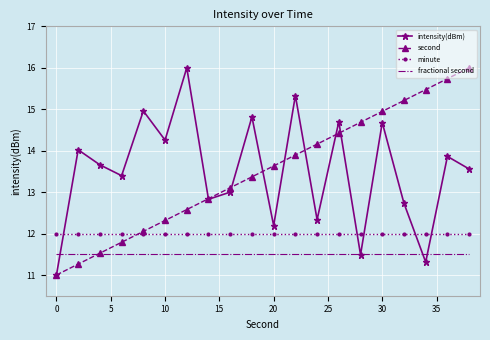

What is the maximum value shown in the chart?

16.0